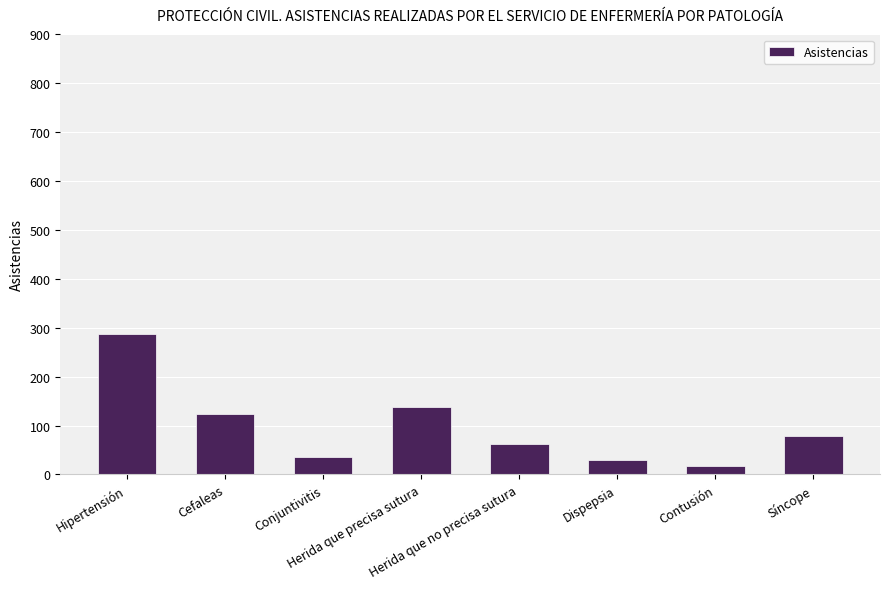

Reading left to right, what are all the values shown in this chart?

288	123	36	138	63	30	18	78